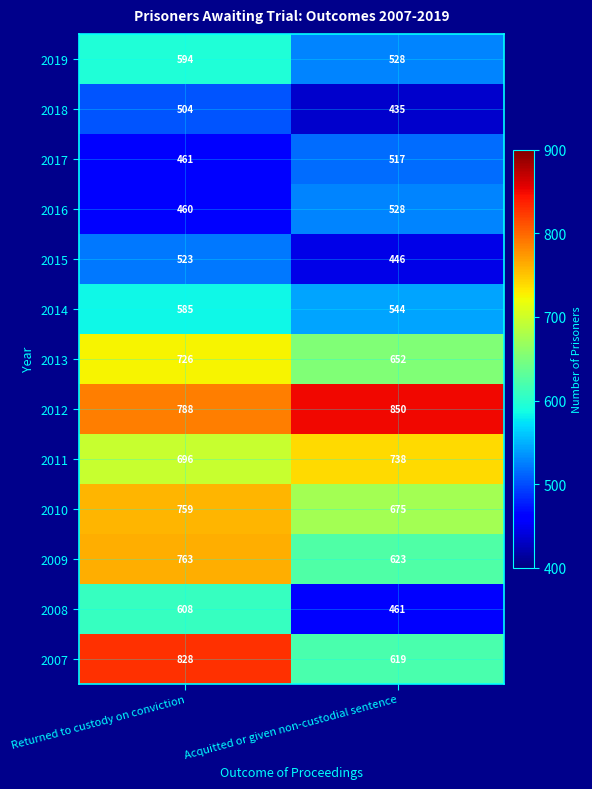

Which series has the largest range (max minus min)?

2007